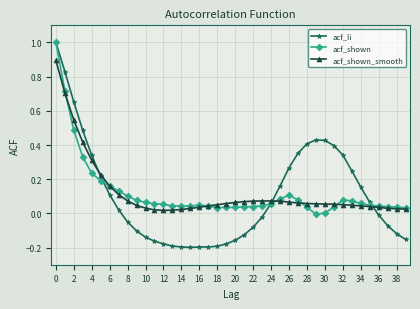

What is the greatest value displayed?

1.0